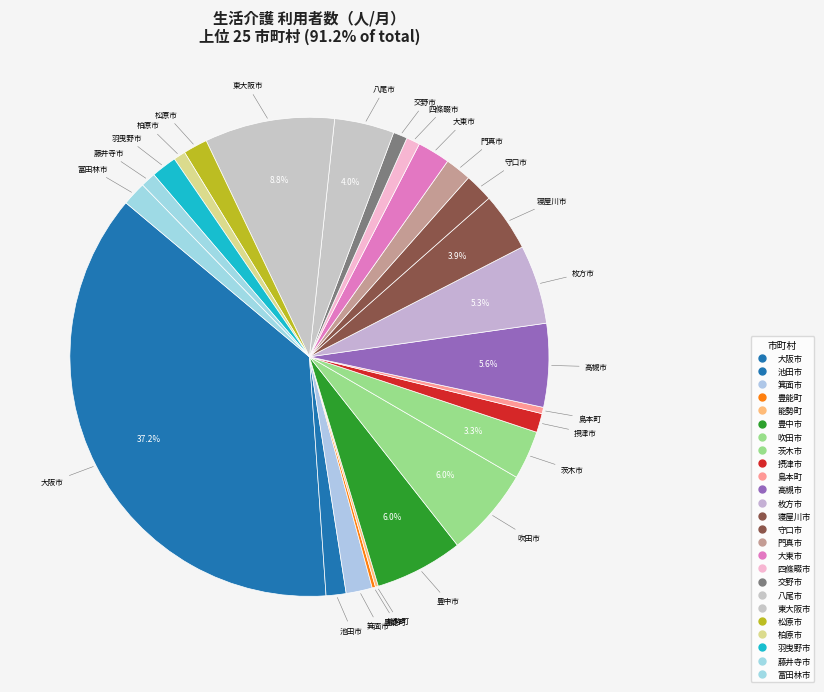

How many segments does this pie chart have?

25